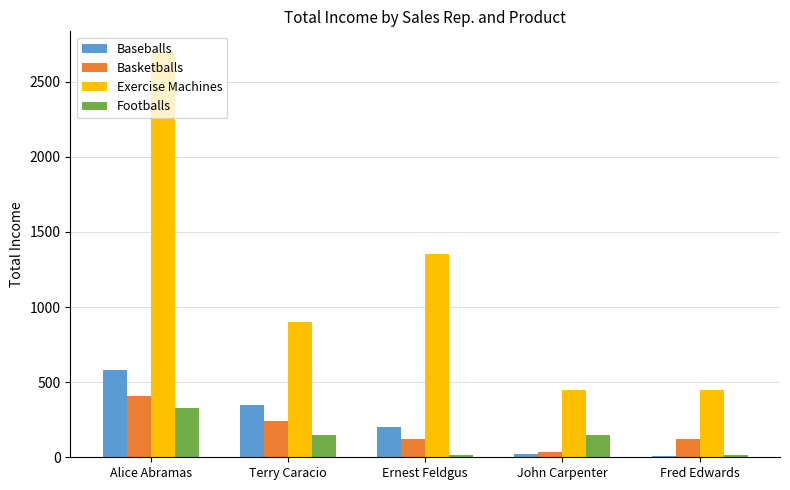

How many Exercise Machines values are between 450 and 1350?

4